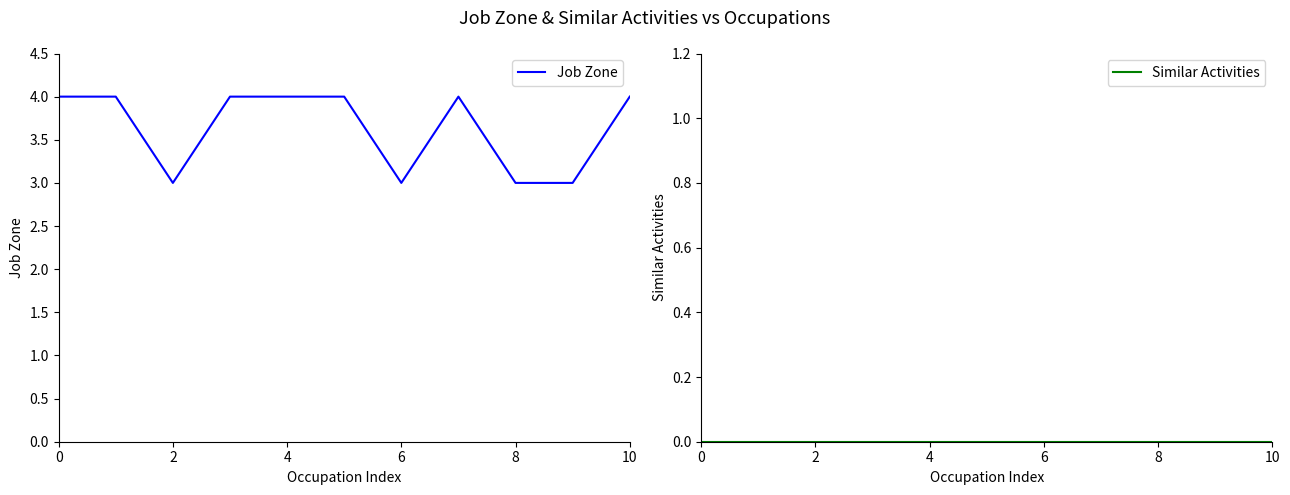

What is the label of the 1st point from the right?

10